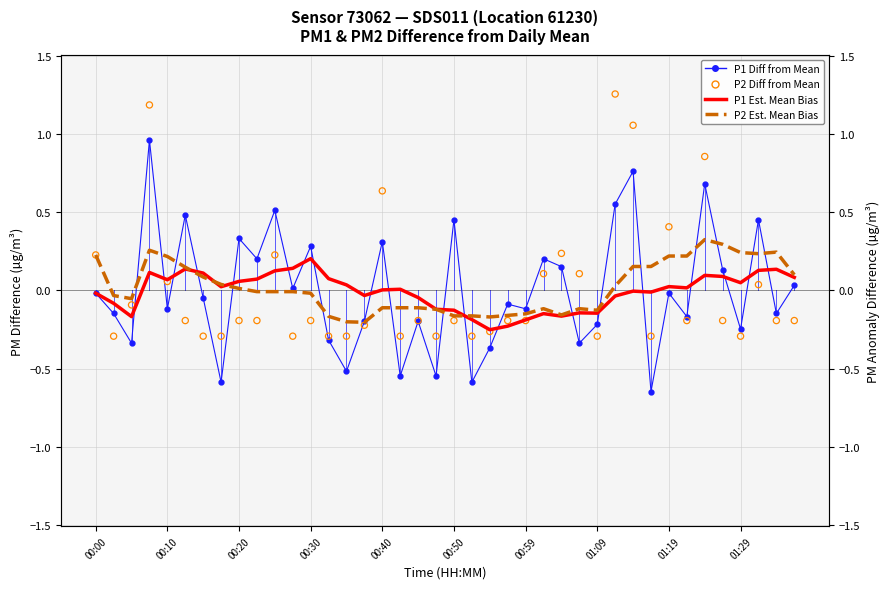

Which series contains the highest Y value?

P2 Difference from Mean